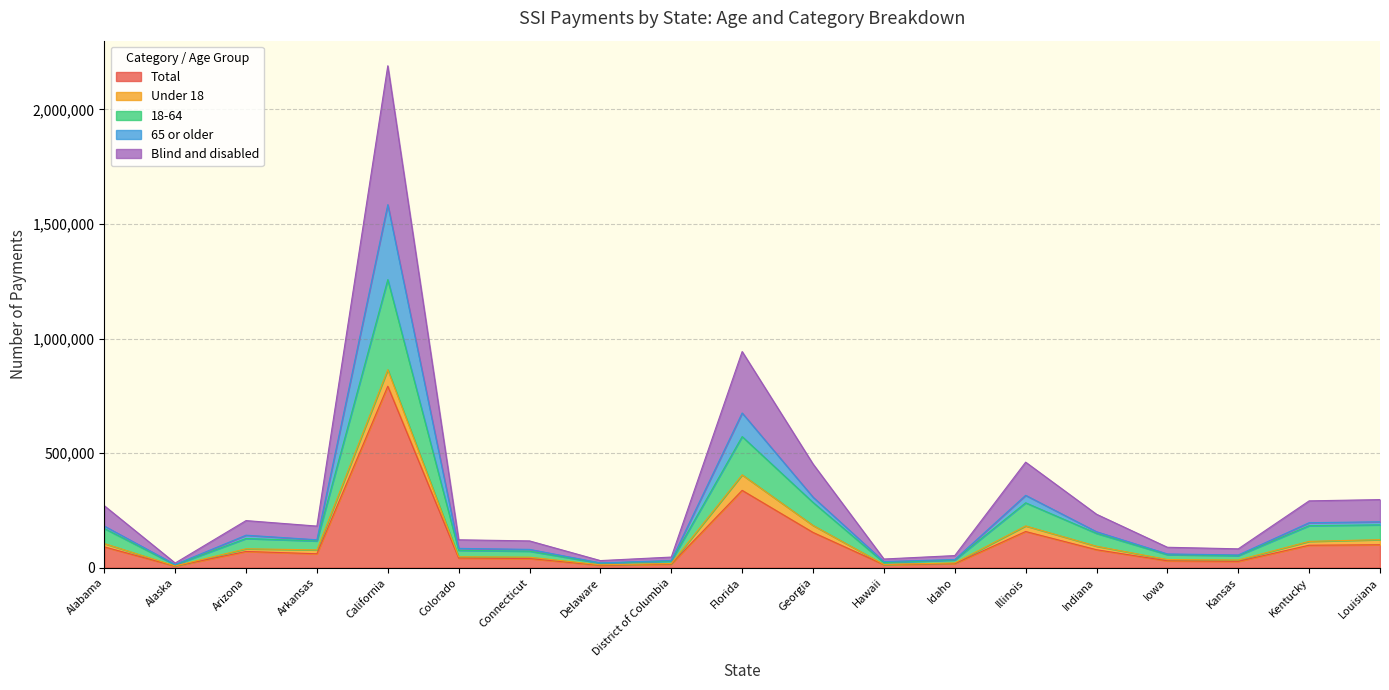

What is the lowest value of the 18-64 series?

12722